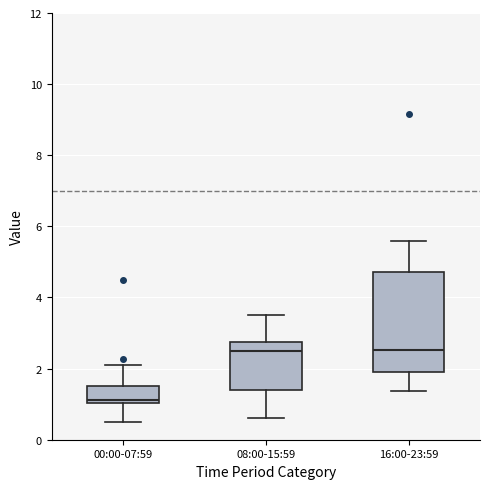

Comparing the boxes themselves (not the whiskers), which one is the tallest?

16:00-23:59